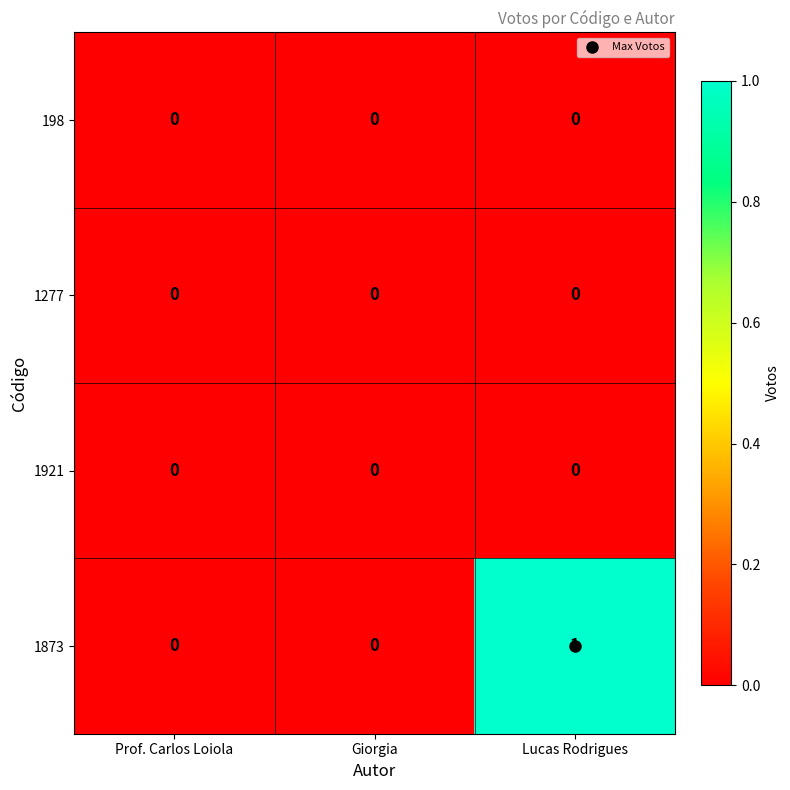

Between Prof. Carlos Loiola and Lucas Rodrigues, which series saw the biggest shift?

1873